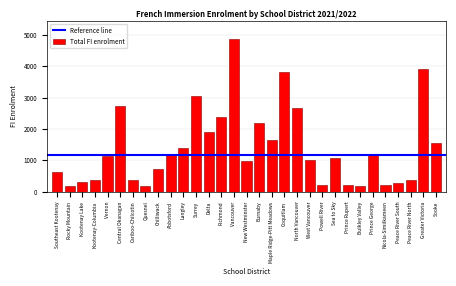

Between Langley and Richmond, which is larger?

Richmond